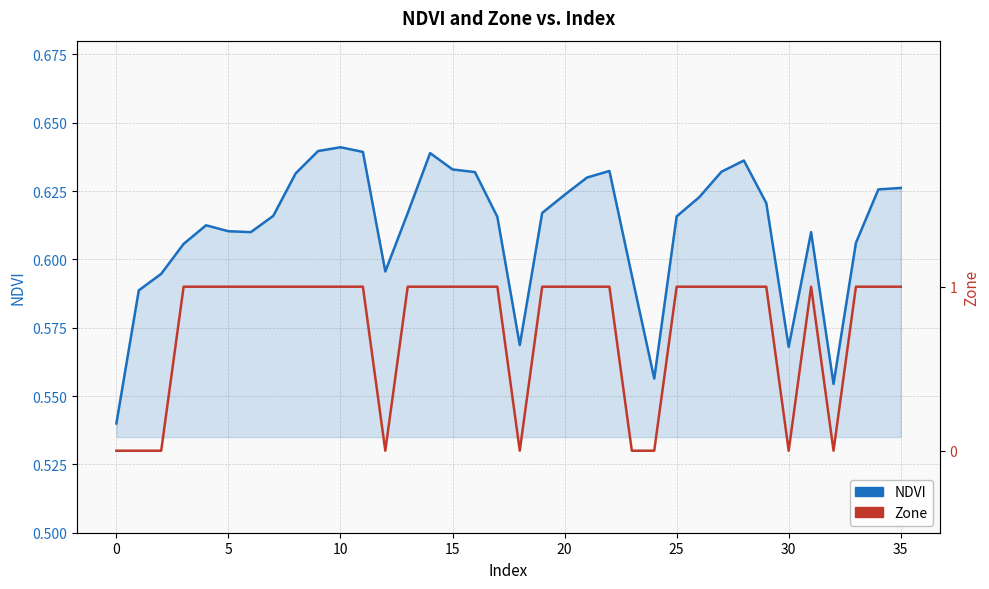

What is the difference between the maximum and second lowest values in the NDVI series?

0.1